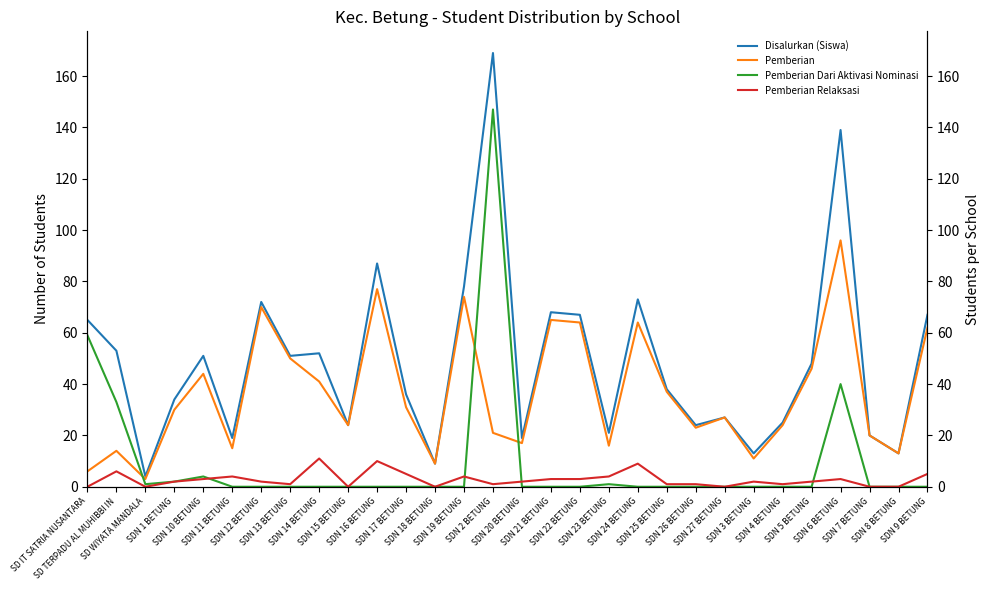

True or false: Pemberian has a value of 41 at SDN 14 BETUNG.

True